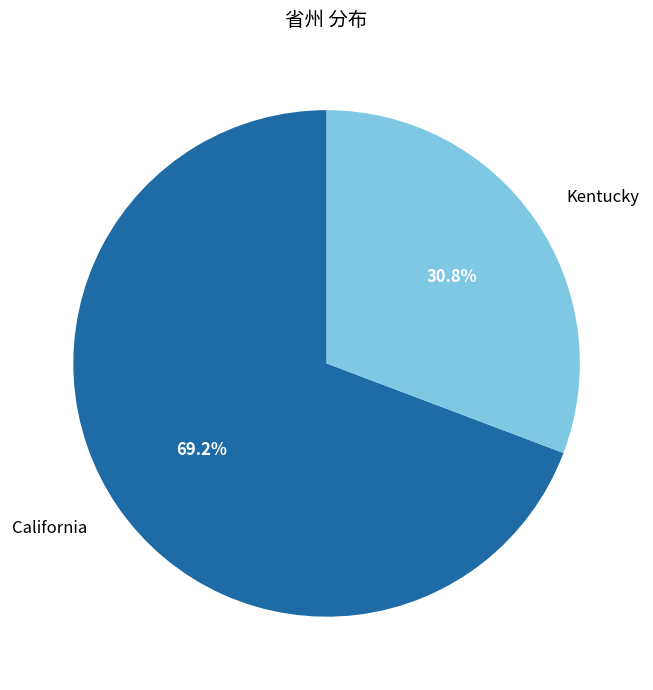

Is it true that Kentucky is 36% of the pie?

False